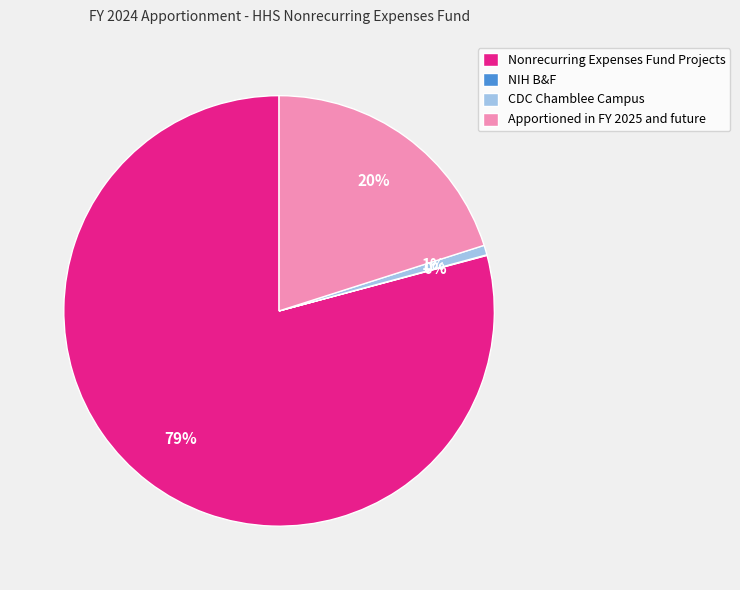

Is the sum of CDC Chamblee Campus and Apportioned in FY 2025 and future greater than half?

No